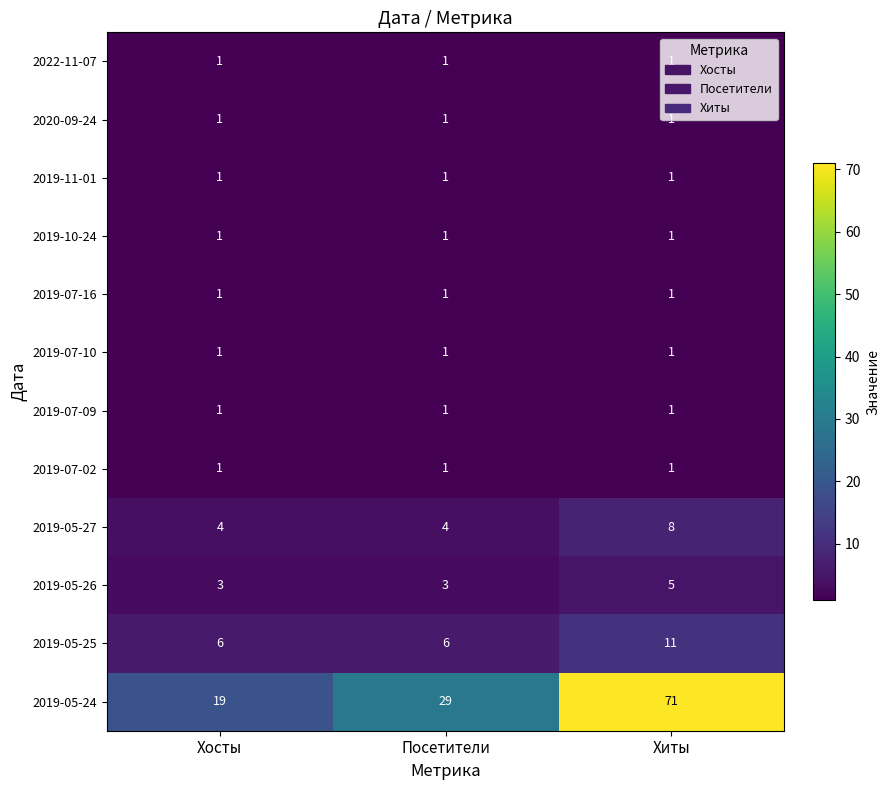

Which series has the largest total across all categories?

2019-05-24